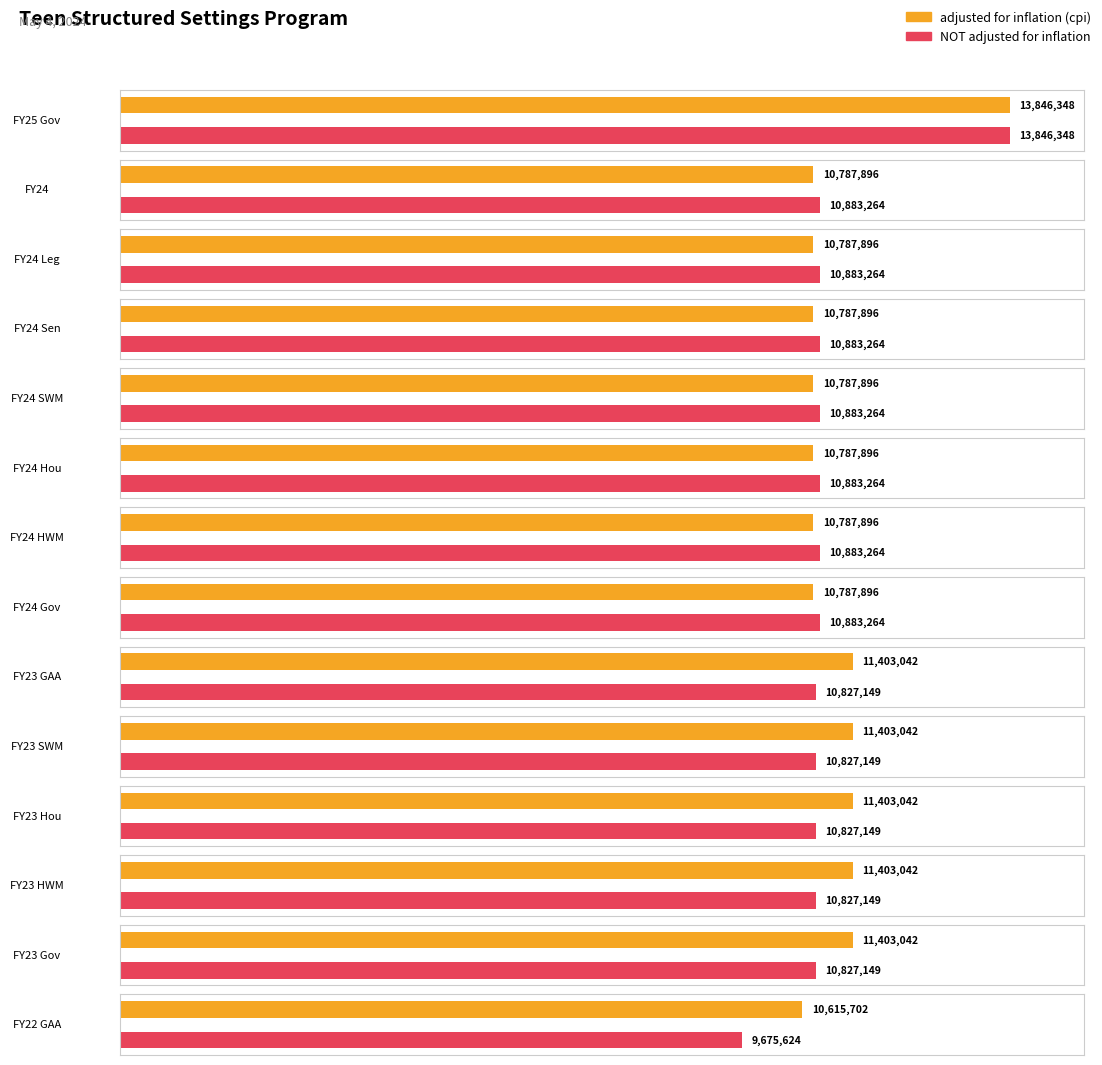

Are the bars grouped side by side (vs. stacked)?

Yes